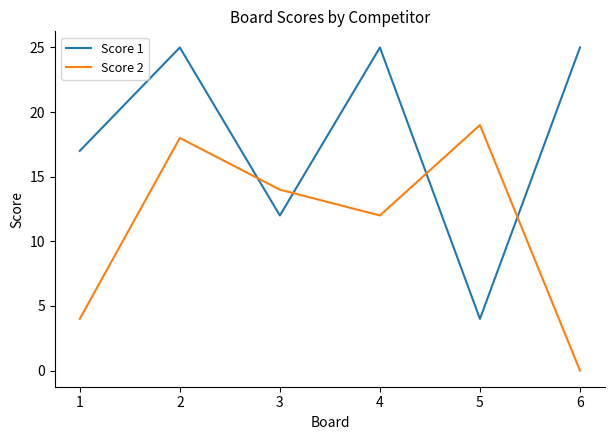

Count the number of data series in this chart.

2